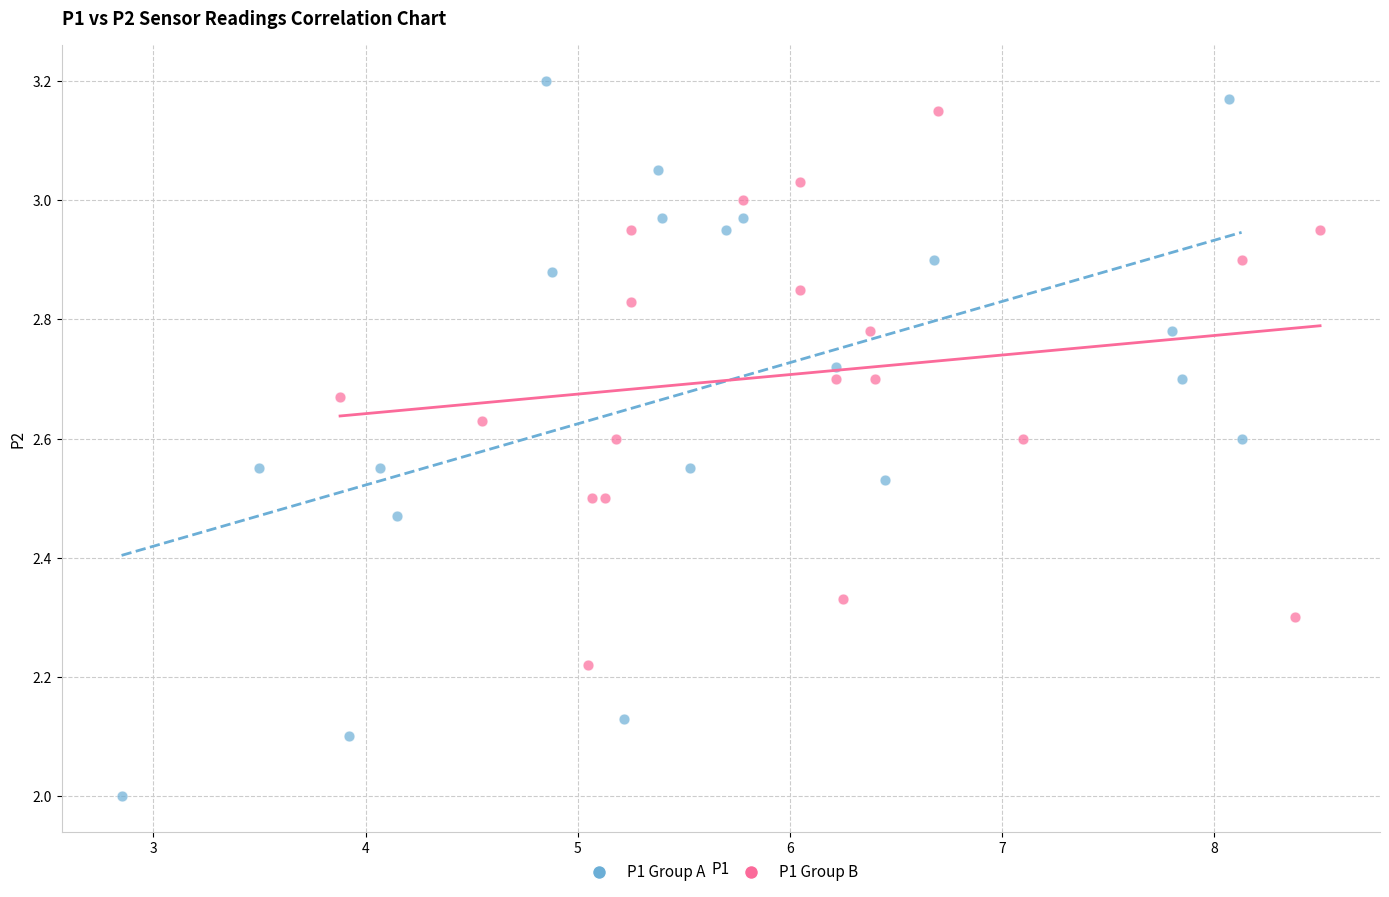

Which series reaches the minimum Y coordinate?

P1 Group A